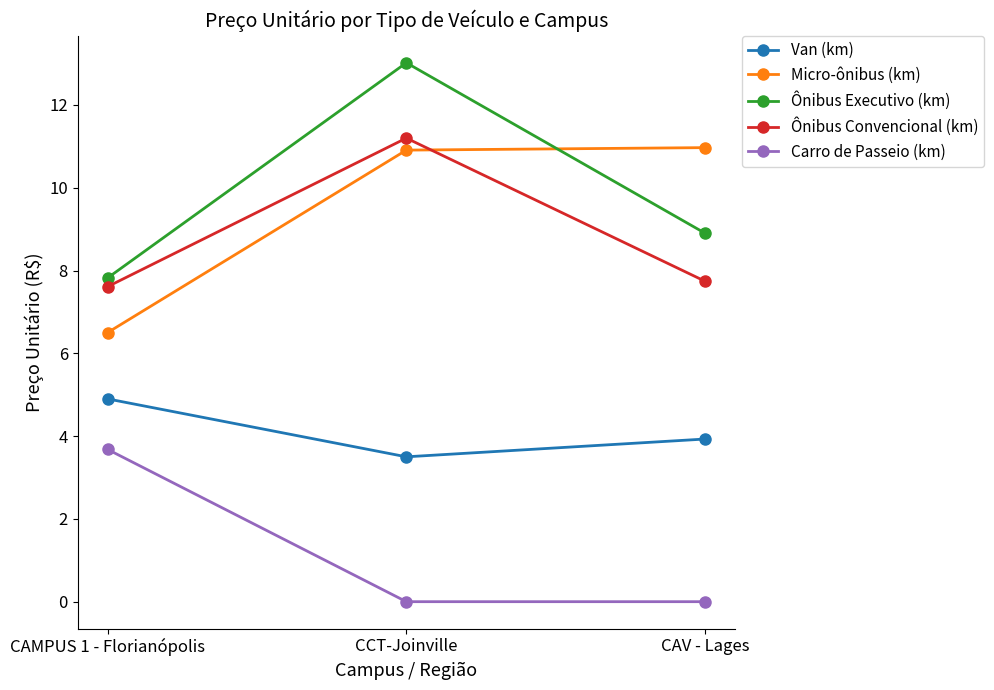

How many Micro-ônibus (km) values are between 6 and 10?

1